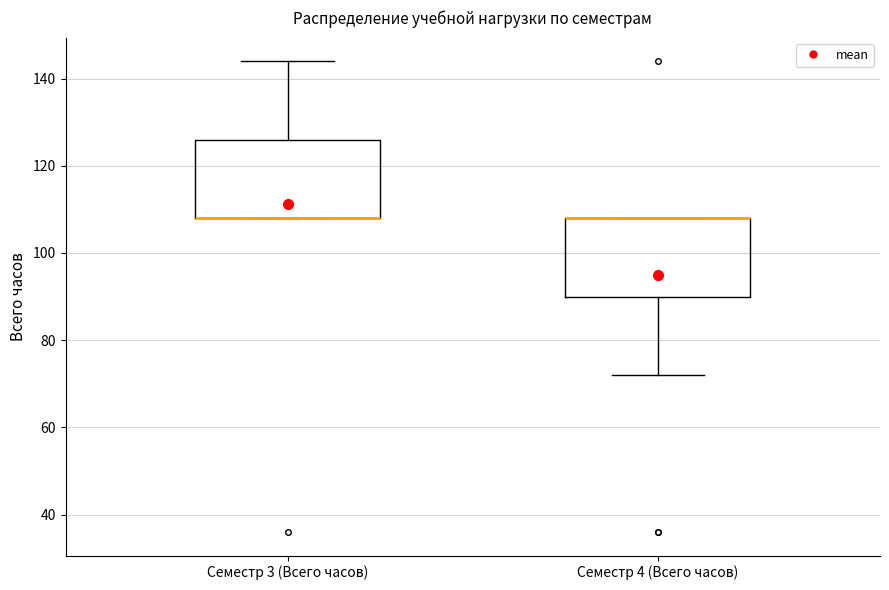

Reading left to right, transcribe this box plot: for each box, give where its median line is, the range the box spans, and where its two whiskers end, as read against the y-axis. The values are not printed on the chart, so give them approximately, as read against the axis.

Семестр 3 (Всего часов): median 108 (drawn on the box's lower edge), box 108 to 126, whiskers 108 to 144
Семестр 4 (Всего часов): median 108 (drawn on the box's upper edge), box 90 to 108, whiskers 72 to 108